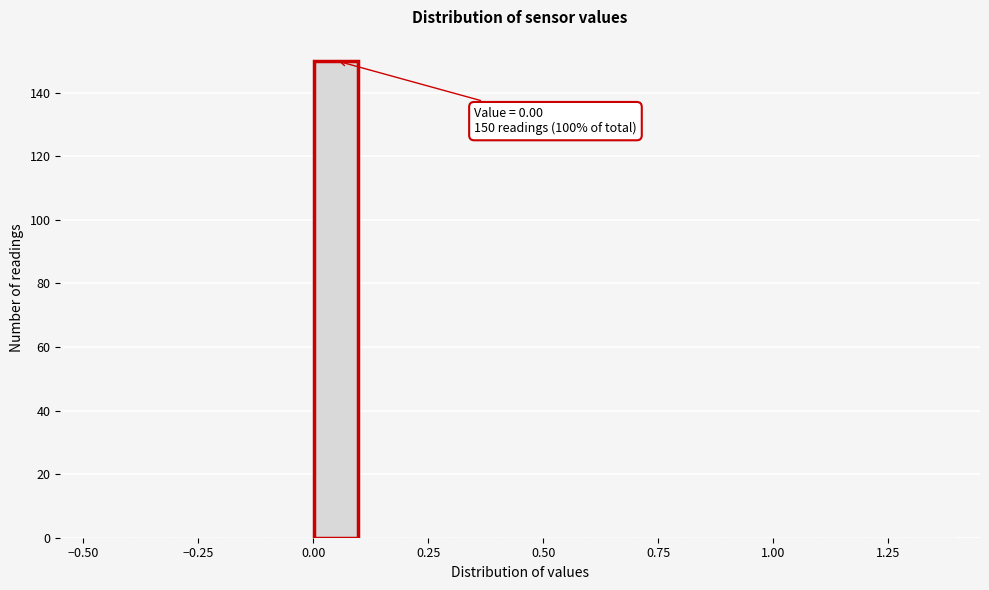

Around what value on the x-axis is the tallest bar? Give the approximate position of its centre, as read against the axis.

0.05